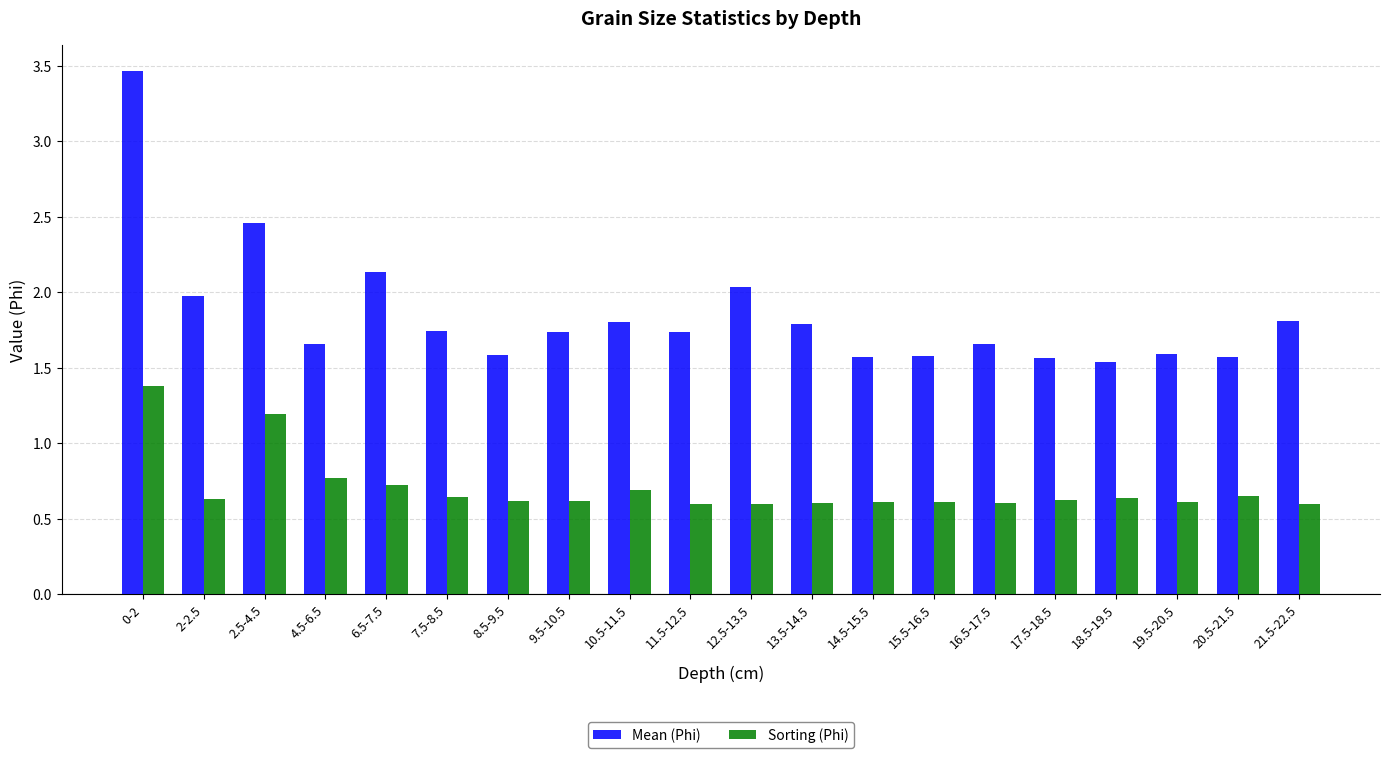

At how many categories does at least one series exceed 1?

20